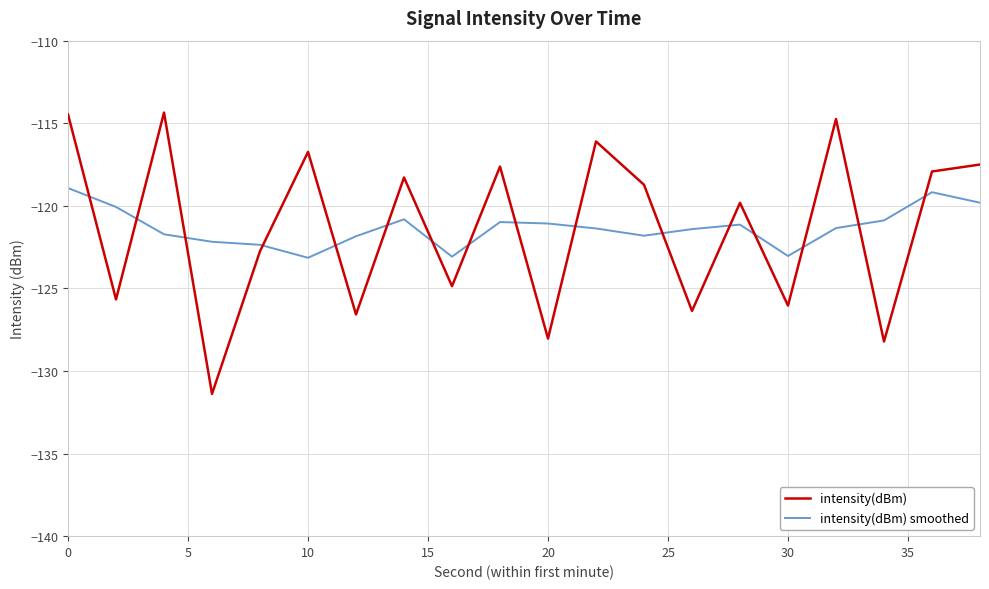

List the series in order of their peak value, lowest first.

intensity(dBm) smoothed, intensity(dBm)